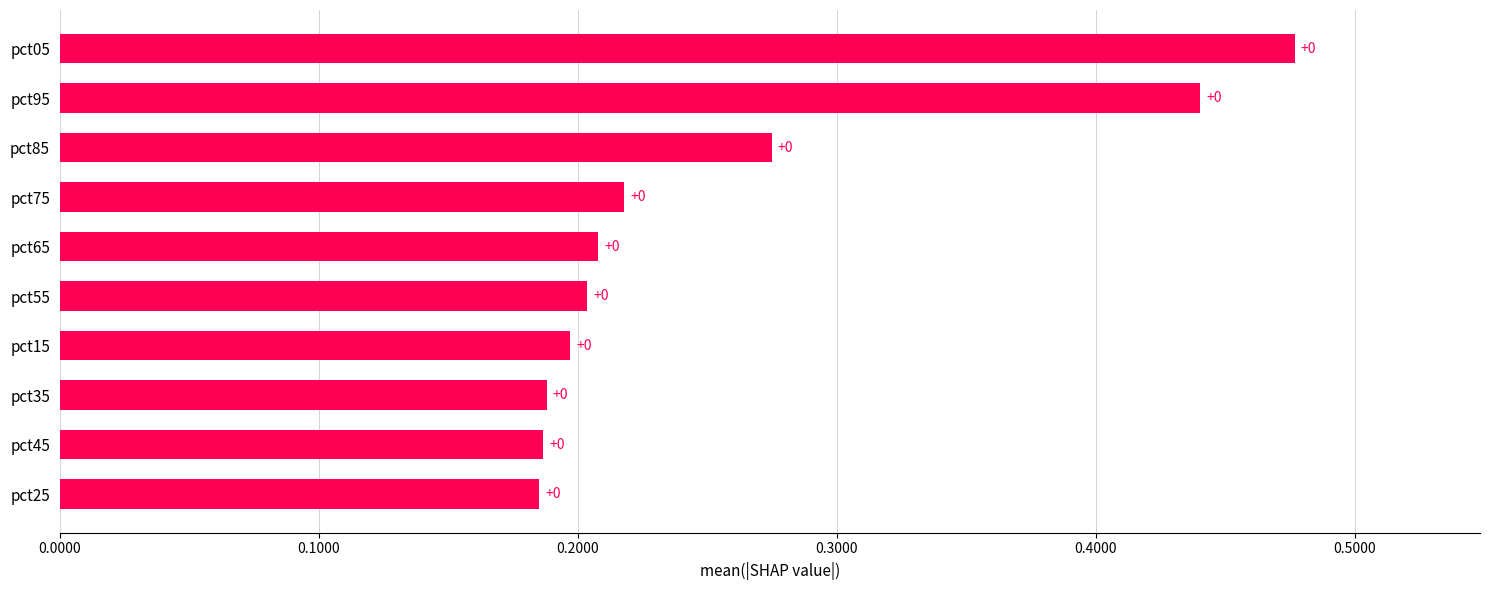

How many bars are there in total?

10